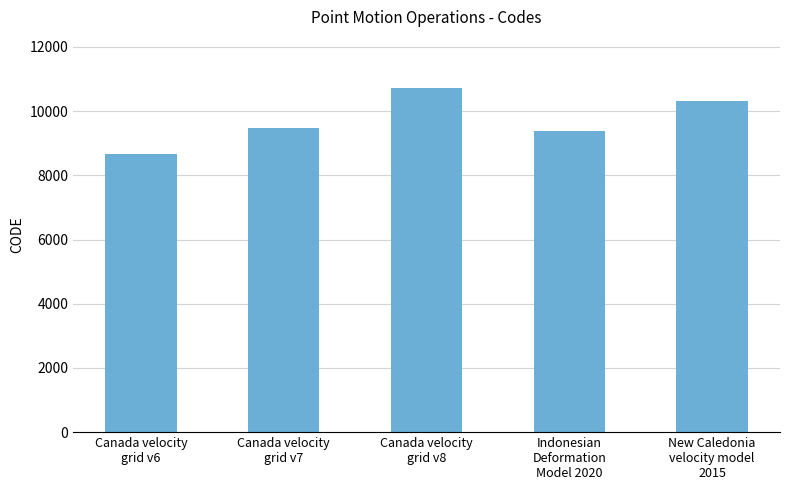

What is the change in value from Canada velocity
grid v6 to Canada velocity
grid v8?

+2031